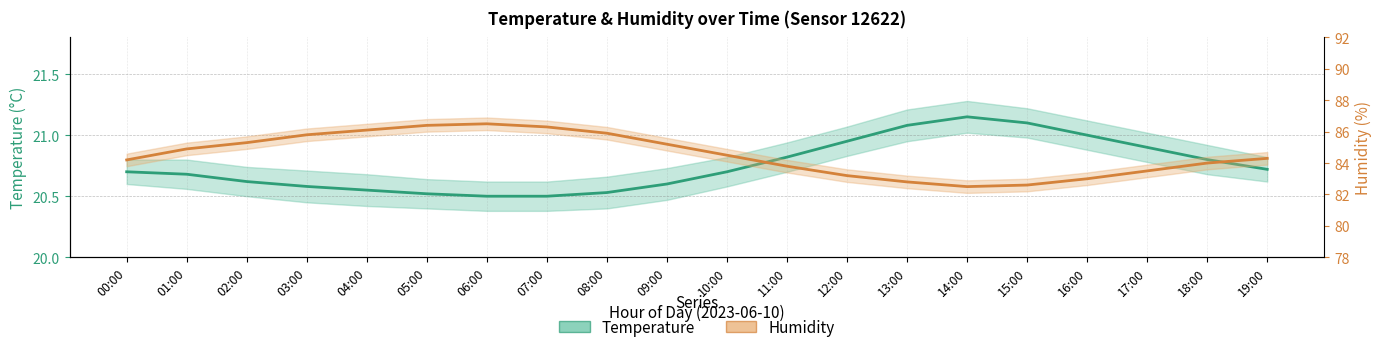

What is the difference between the highest and lowest values at 00:00?

63.5